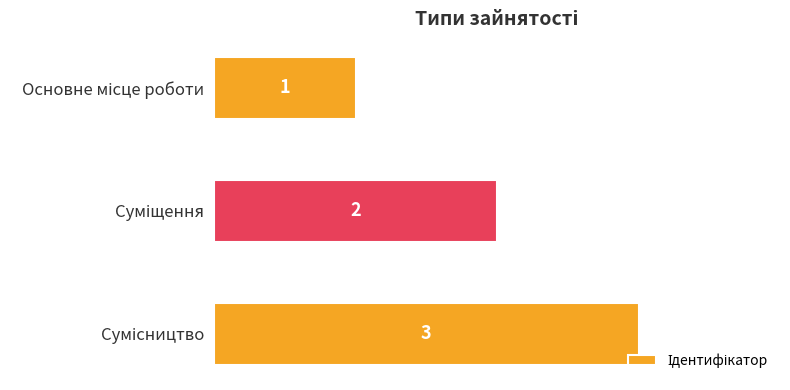

What is the greatest value displayed?

3